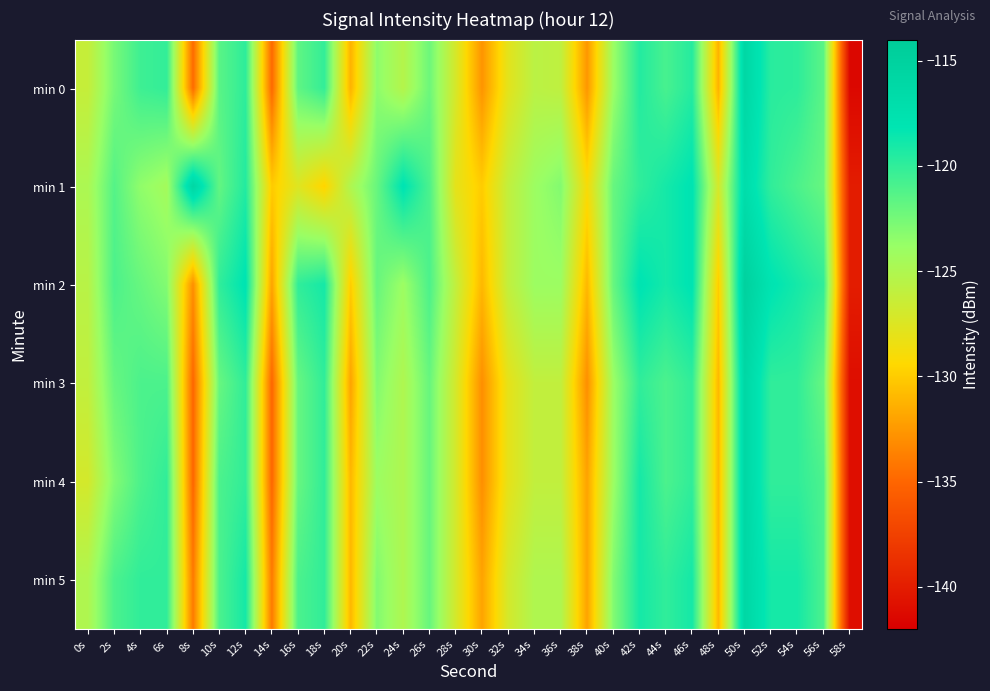

Reading left to right, extract all data points from this chart.

min 0: 0s=-126.2	2s=-122.6	4s=-120.5	6s=-120.1	8s=-134.7	10s=-121.5	12s=-119.9	14s=-134.9	16s=-121.7	18s=-120.1	20s=-131.2	22s=-123.4	24s=-125.3	26s=-122.2	28s=-127.1	30s=-132.7	32s=-127.8	34s=-125.6	36s=-125.9	38s=-132.6	40s=-124.0	42s=-119.5	44s=-120.9	46s=-119.6	48s=-131.3	50s=-116.0	52s=-119.7	54s=-119.9	56s=-121.6	58s=-141.4
min 1: 0s=-124.8	2s=-121.3	4s=-123.5	6s=-124.4	8s=-115.9	10s=-121.8	12s=-119.5	14s=-130.1	16s=-127.6	18s=-129.6	20s=-125.0	22s=-122.0	24s=-118.0	26s=-121.0	28s=-128.0	30s=-130.0	32s=-126.0	34s=-124.0	36s=-123.0	38s=-129.0	40s=-122.0	42s=-120.0	44s=-119.0	46s=-118.0	48s=-127.0	50s=-117.0	52s=-120.0	54s=-121.0	56s=-122.0	58s=-140.0
min 2: 0s=-125.5	2s=-121.0	4s=-122.0	6s=-123.0	8s=-133.0	10s=-120.0	12s=-118.0	14s=-132.0	16s=-120.0	18s=-119.0	20s=-130.0	22s=-122.0	24s=-124.0	26s=-121.0	28s=-126.0	30s=-131.0	32s=-126.0	34s=-124.0	36s=-124.0	38s=-131.0	40s=-122.0	42s=-118.0	44s=-119.0	46s=-118.0	48s=-130.0	50s=-115.0	52s=-118.0	54s=-119.0	56s=-120.0	58s=-140.0
min 3: 0s=-126.0	2s=-122.0	4s=-121.0	6s=-121.0	8s=-135.0	10s=-122.0	12s=-120.0	14s=-135.0	16s=-122.0	18s=-120.0	20s=-132.0	22s=-123.0	24s=-125.0	26s=-122.0	28s=-127.0	30s=-133.0	32s=-128.0	34s=-126.0	36s=-126.0	38s=-133.0	40s=-124.0	42s=-120.0	44s=-121.0	46s=-120.0	48s=-131.0	50s=-116.0	52s=-120.0	54s=-120.0	56s=-122.0	58s=-141.0
min 4: 0s=-127.0	2s=-123.0	4s=-121.0	6s=-120.0	8s=-135.0	10s=-121.0	12s=-120.0	14s=-135.0	16s=-122.0	18s=-120.0	20s=-131.0	22s=-124.0	24s=-125.0	26s=-122.0	28s=-127.0	30s=-133.0	32s=-128.0	34s=-126.0	36s=-126.0	38s=-132.0	40s=-124.0	42s=-119.0	44s=-121.0	46s=-120.0	48s=-131.0	50s=-116.0	52s=-120.0	54s=-120.0	56s=-121.0	58s=-141.0
min 5: 0s=-125.0	2s=-121.0	4s=-120.0	6s=-120.0	8s=-134.0	10s=-121.0	12s=-119.0	14s=-134.0	16s=-121.0	18s=-120.0	20s=-131.0	22s=-123.0	24s=-125.0	26s=-122.0	28s=-127.0	30s=-132.0	32s=-127.0	34s=-125.0	36s=-125.0	38s=-132.0	40s=-123.0	42s=-119.0	44s=-120.0	46s=-119.0	48s=-131.0	50s=-116.0	52s=-119.0	54s=-119.0	56s=-121.0	58s=-141.0